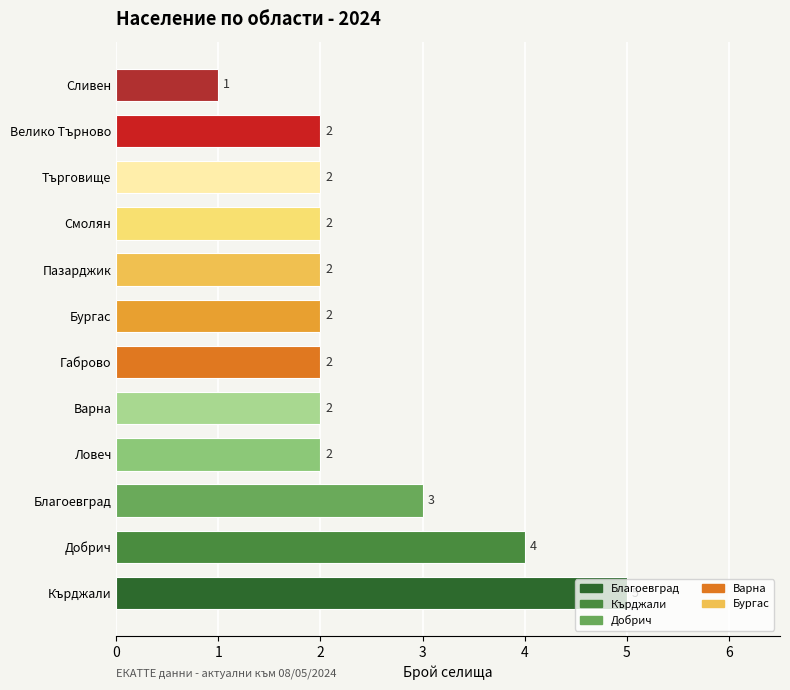

Which category has the lowest value across all series?

Сливен